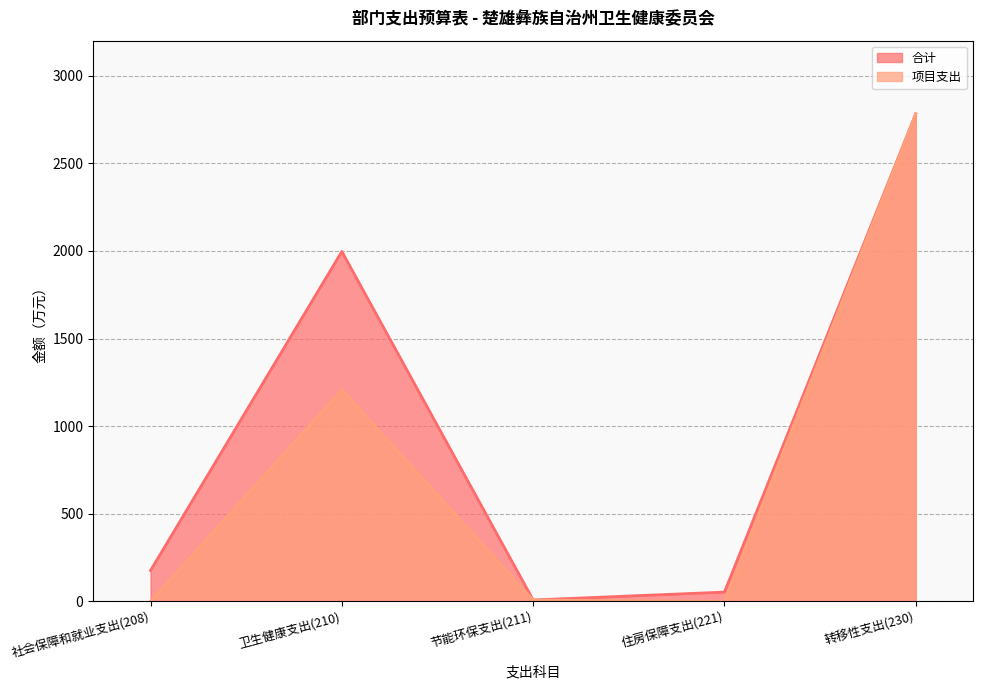

True or false: 项目支出 has a value of 1208.1 at 卫生健康支出(210).

True